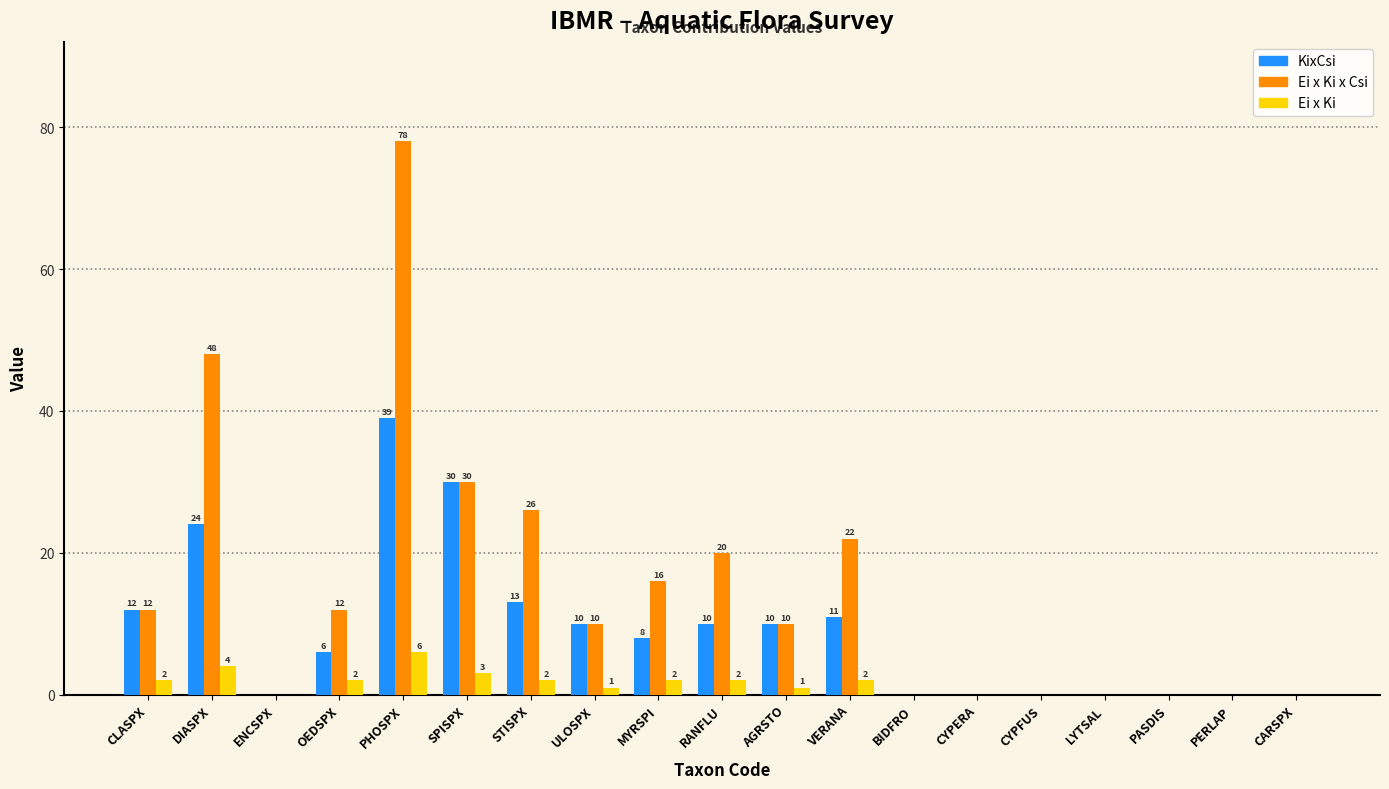

Reading right to left, what are all the values shown in this chart?

KixCsi: CARSPX=0	PERLAP=0	PASDIS=0	LYTSAL=0	CYPFUS=0	CYPERA=0	BIDFRO=0	VERANA=11	AGRSTO=10	RANFLU=10	MYRSPI=8	ULOSPX=10	STISPX=13	SPISPX=30	PHOSPX=39	OEDSPX=6	ENCSPX=0	DIASPX=24	CLASPX=12
Ei x Ki x Csi: CARSPX=0	PERLAP=0	PASDIS=0	LYTSAL=0	CYPFUS=0	CYPERA=0	BIDFRO=0	VERANA=22	AGRSTO=10	RANFLU=20	MYRSPI=16	ULOSPX=10	STISPX=26	SPISPX=30	PHOSPX=78	OEDSPX=12	ENCSPX=0	DIASPX=48	CLASPX=12
Ei x Ki: CARSPX=0	PERLAP=0	PASDIS=0	LYTSAL=0	CYPFUS=0	CYPERA=0	BIDFRO=0	VERANA=2	AGRSTO=1	RANFLU=2	MYRSPI=2	ULOSPX=1	STISPX=2	SPISPX=3	PHOSPX=6	OEDSPX=2	ENCSPX=0	DIASPX=4	CLASPX=2